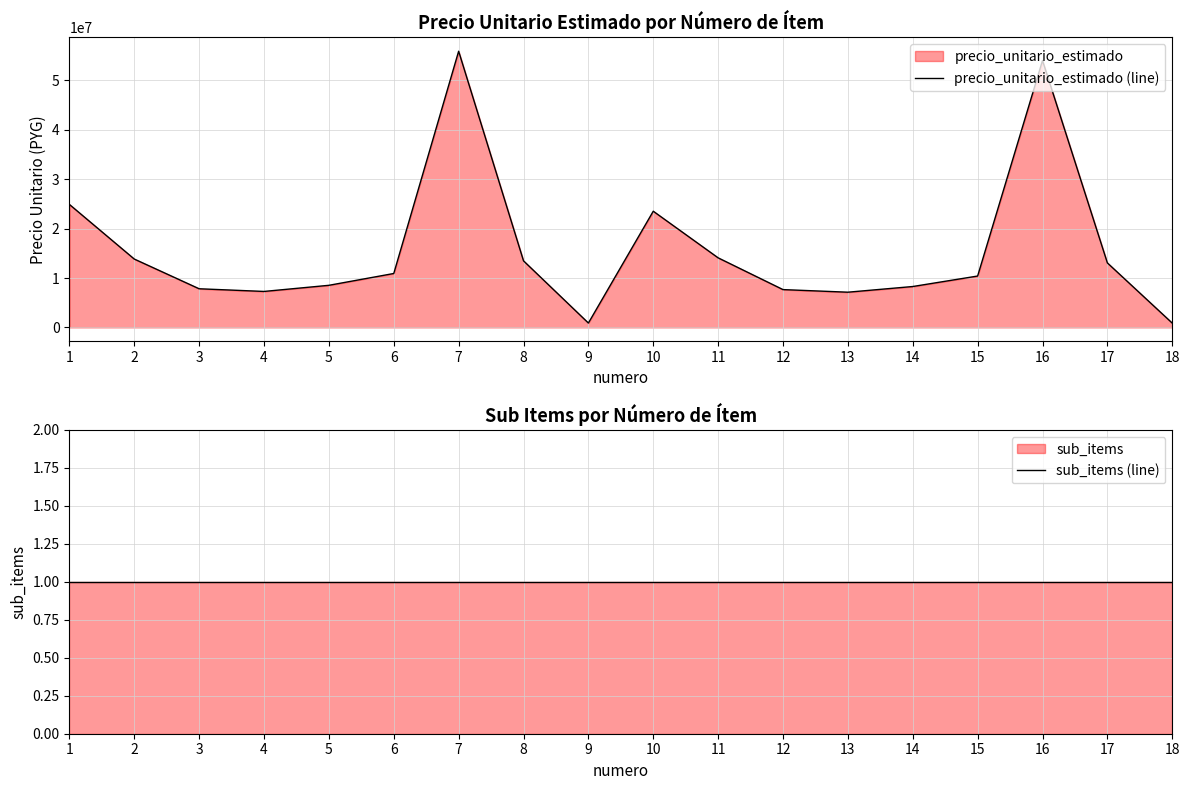

Reading left to right, list all the values displayed in this chart.

precio_unitario_estimado (line): 1=24905000	2=13843667	3=7825833	4=7284667	5=8526333	6=10918333	7=55927667	8=13483333	9=886000	10=23530333	11=14088000	12=7657000	13=7131333	14=8281333	15=10404167	16=54046667	17=13063333	18=872000
sub_items (line): 1=1	2=1	3=1	4=1	5=1	6=1	7=1	8=1	9=1	10=1	11=1	12=1	13=1	14=1	15=1	16=1	17=1	18=1